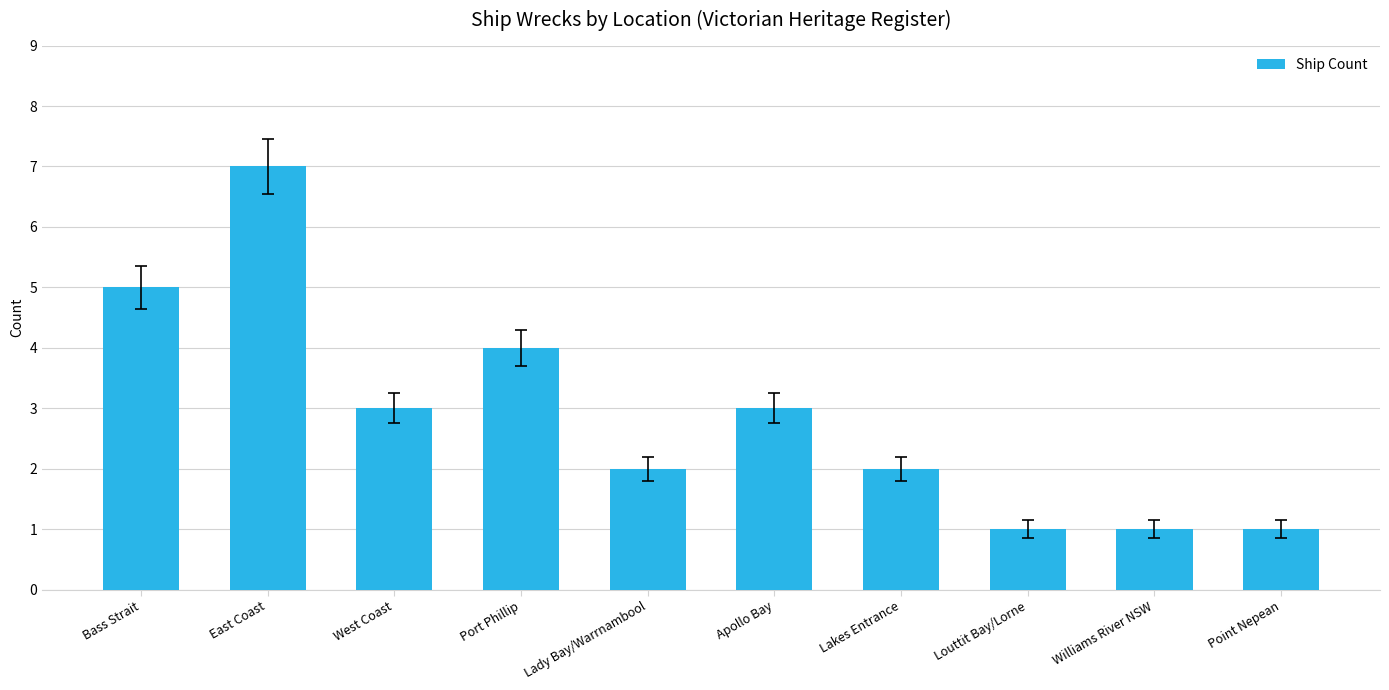

What is the label of the 2nd bar from the left?

East Coast